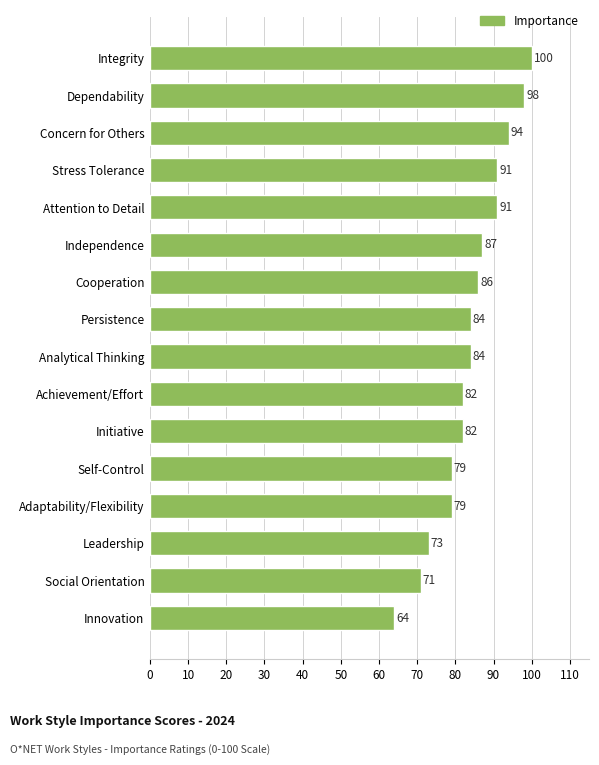

Which has a higher value, Self-Control or Initiative?

Initiative